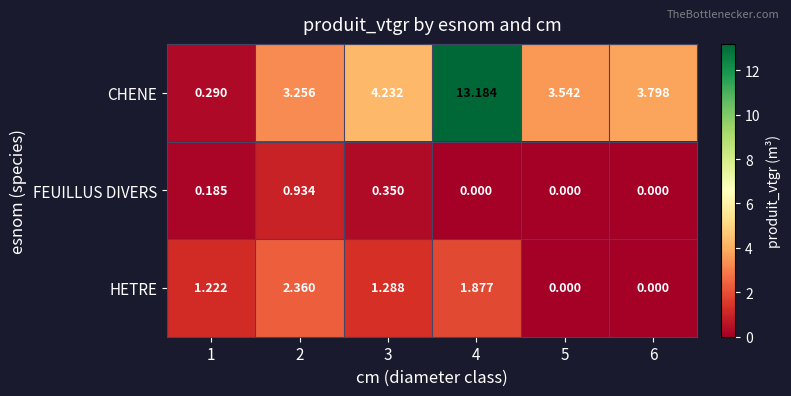

Which series has the widest spread of values?

CHENE